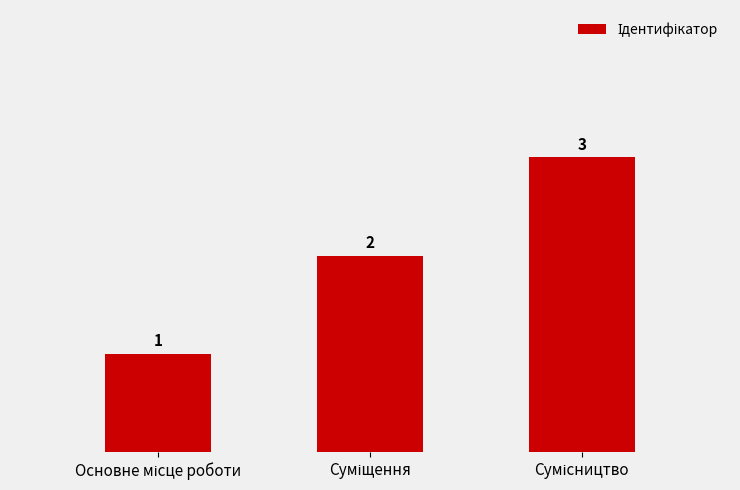

What is the sum of all values?

6